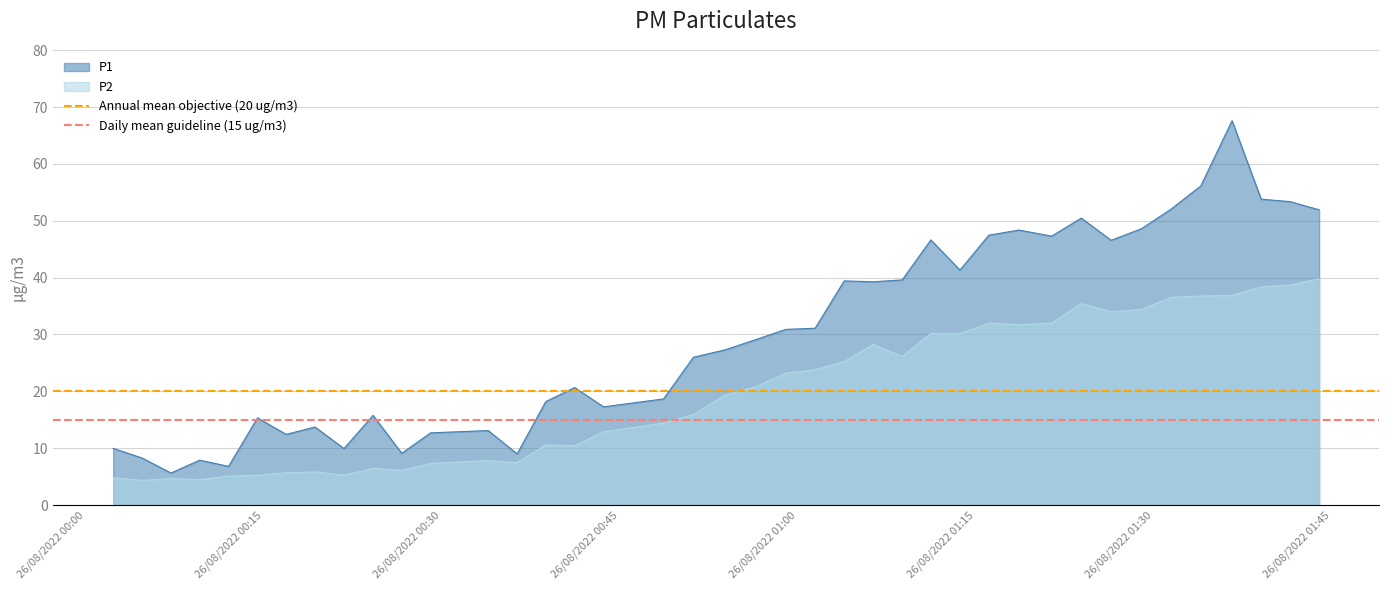

What is the lowest value of the P1 series?

5.6